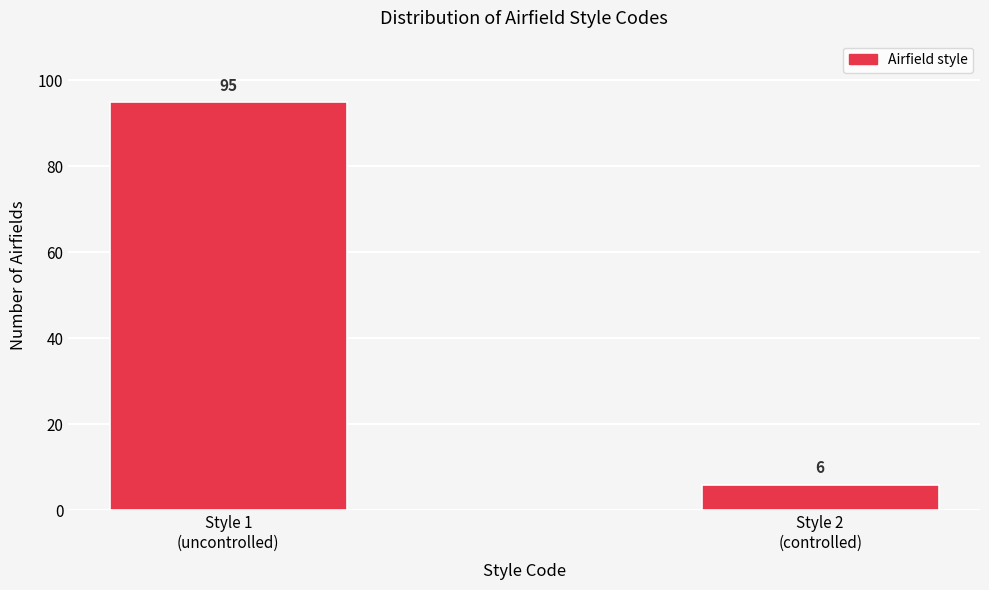

Reading right to left, what are all the values shown in this chart?

6	95